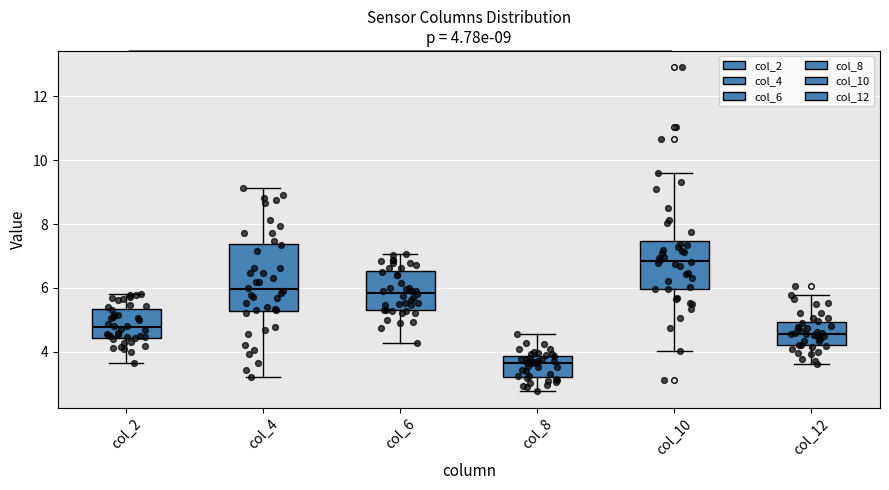

Which box's median line is the lowest?

col_8